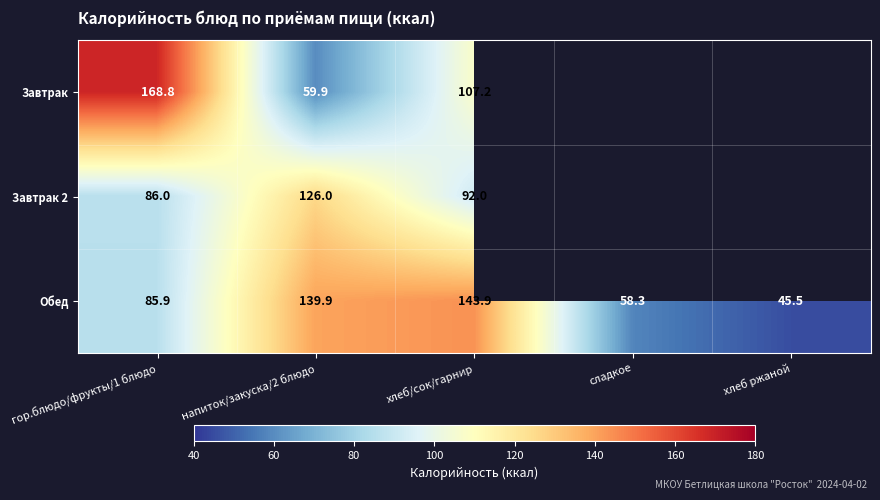

At how many categories does at least one series exceed 117?

3